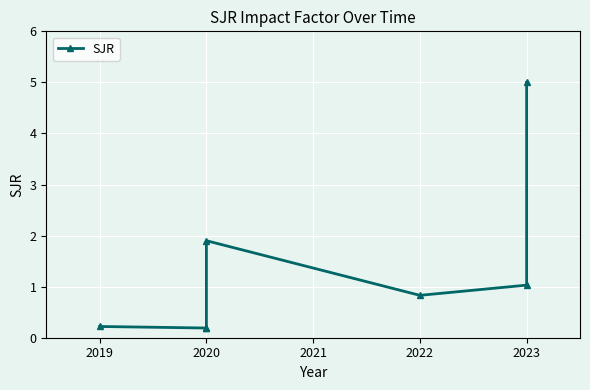

The value at 2022 is 0.5. True or false?

False